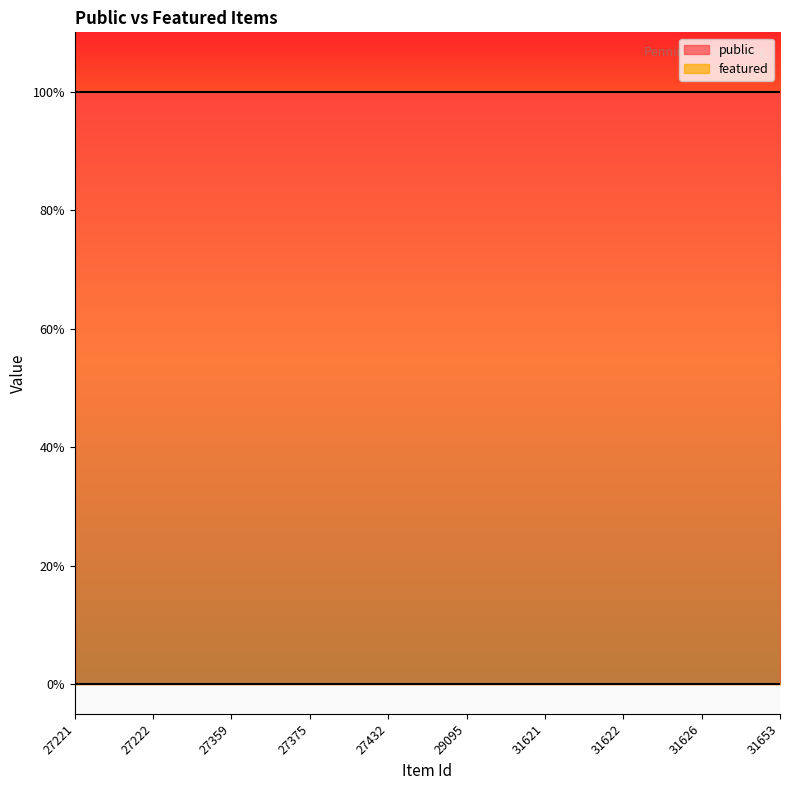

True or false: featured has a value of 0 at 31626.

True